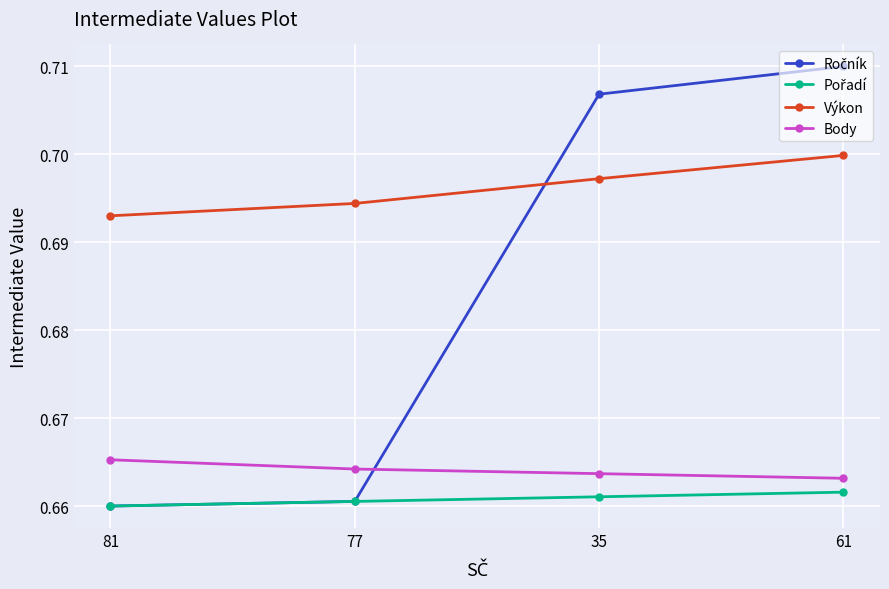

How many lines are shown in the chart?

4